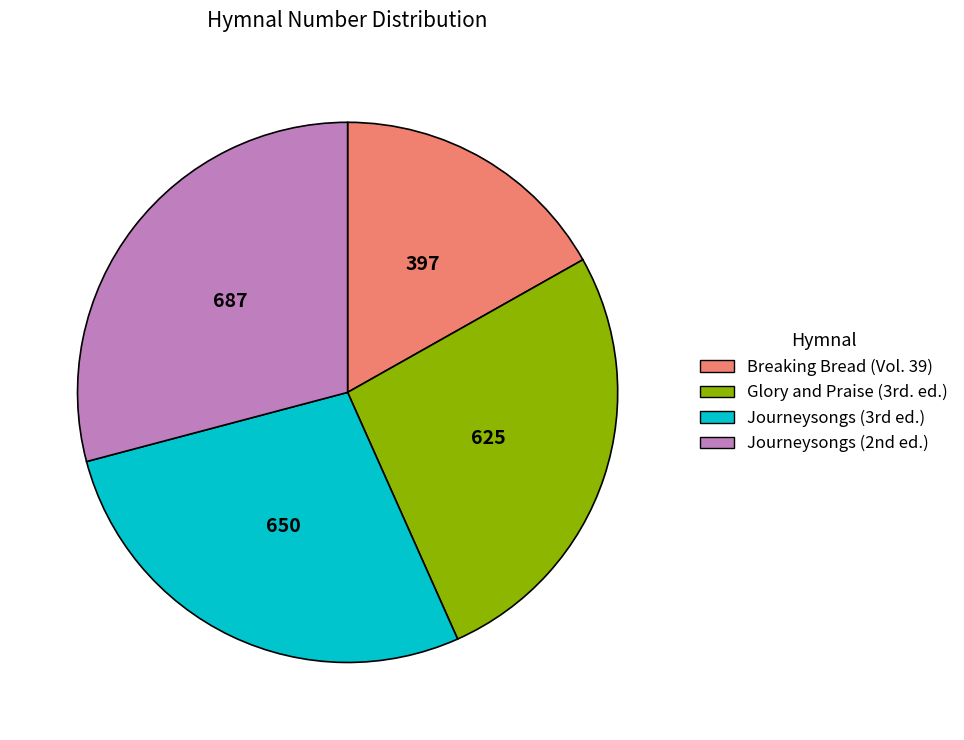

True or false: Breaking Bread (Vol. 39) accounts for 12% of the total.

False